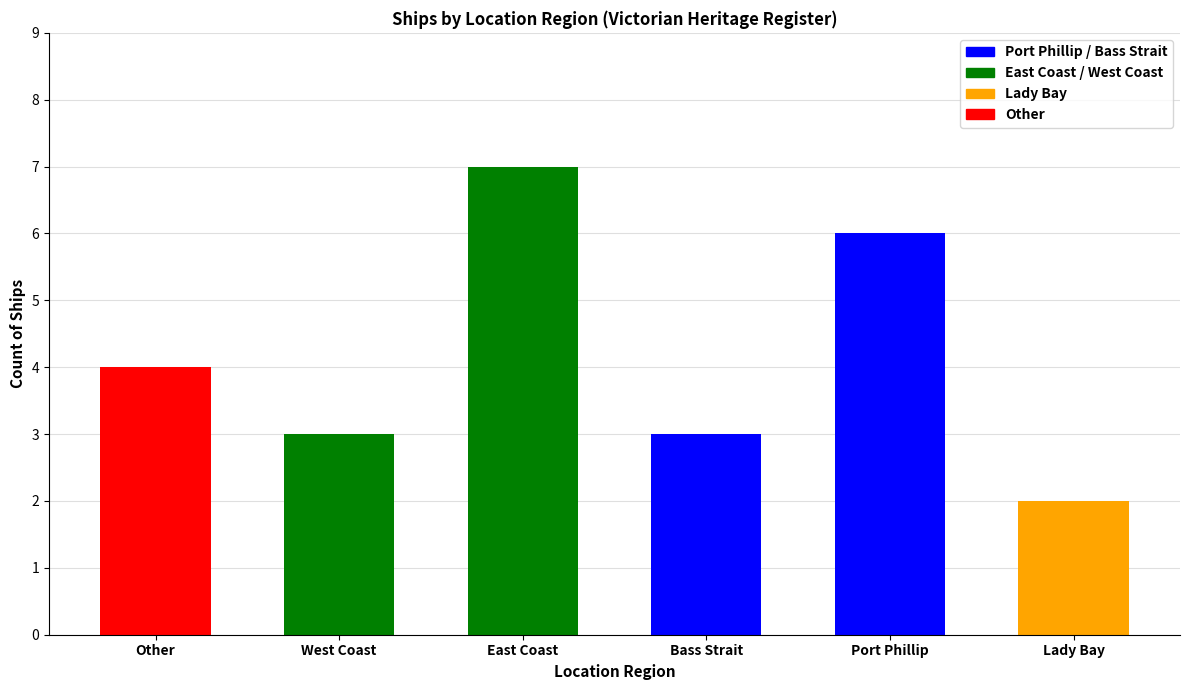

The chart shows a value of 2 at Lady Bay. True or false?

True